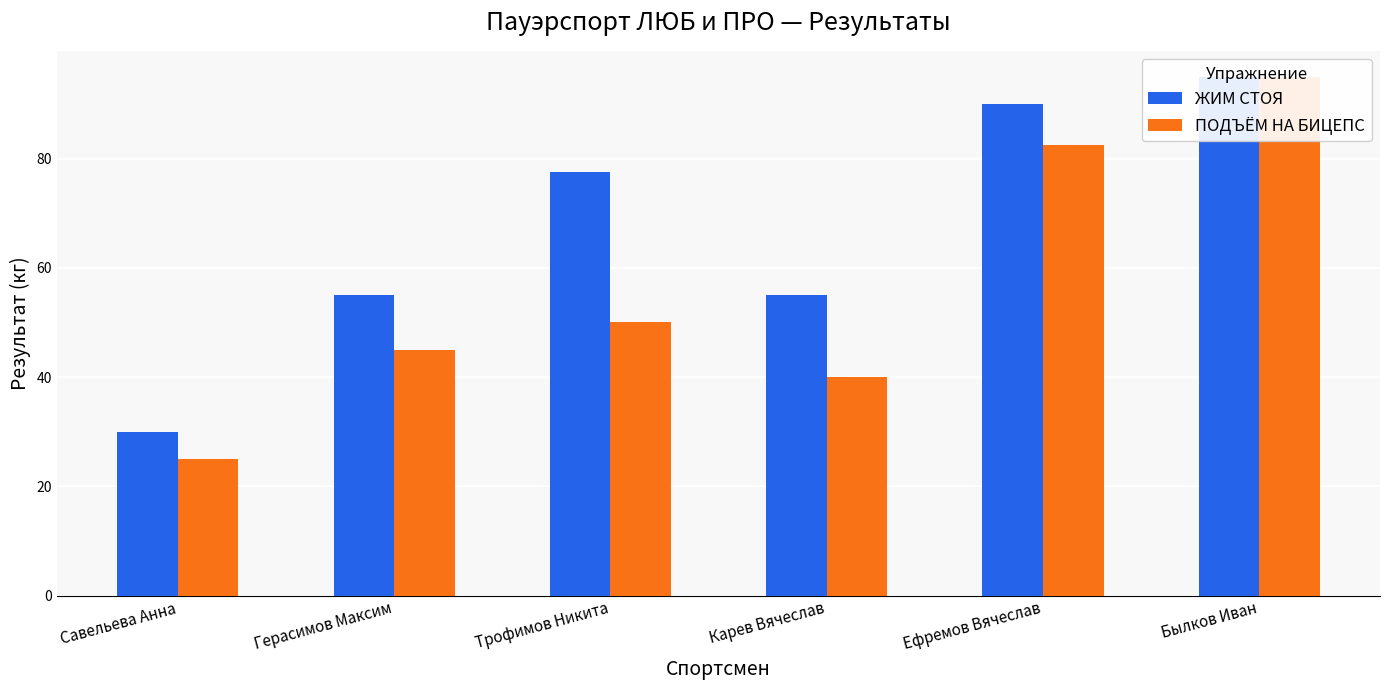

What is the value of the ПОДЪЁМ НА БИЦЕПС bar at the 4th from the left?

40.0